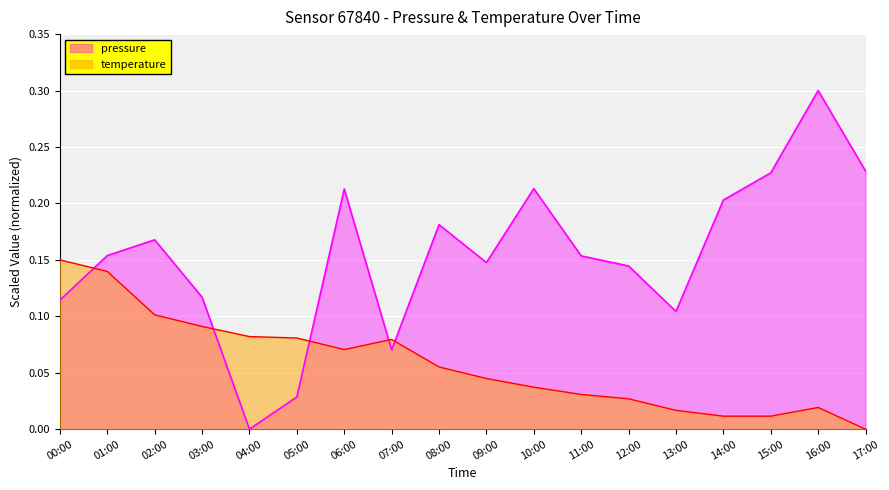

What are all the series names shown in the legend?

pressure, temperature